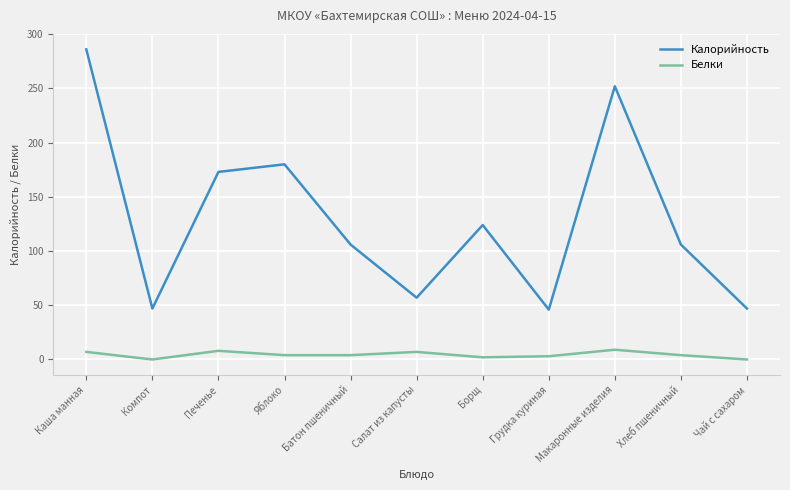

Is it true that Калорийность equals 100 at Каша манная?

False